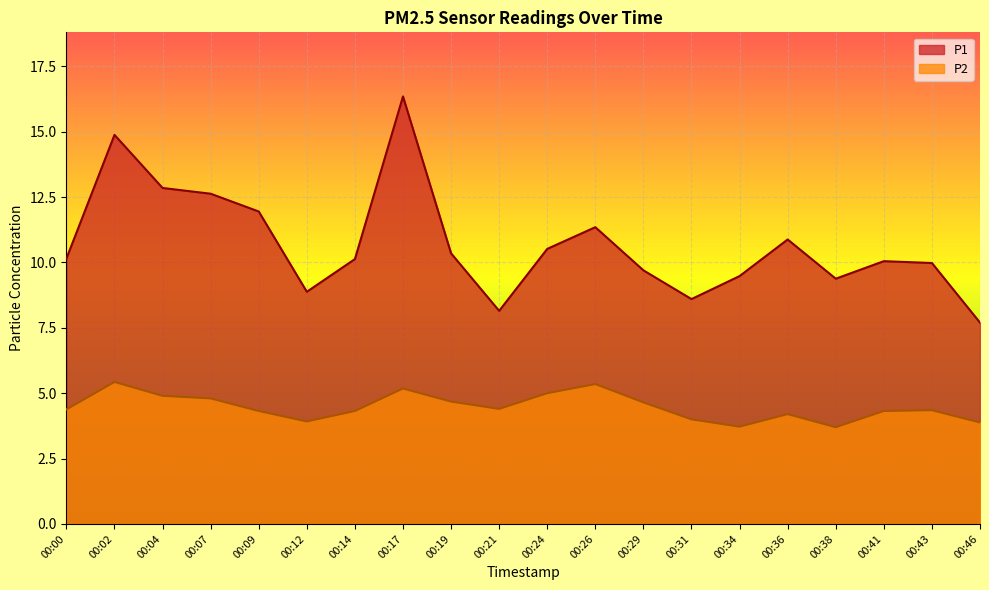

What is the average value of the P2 series?

4.5